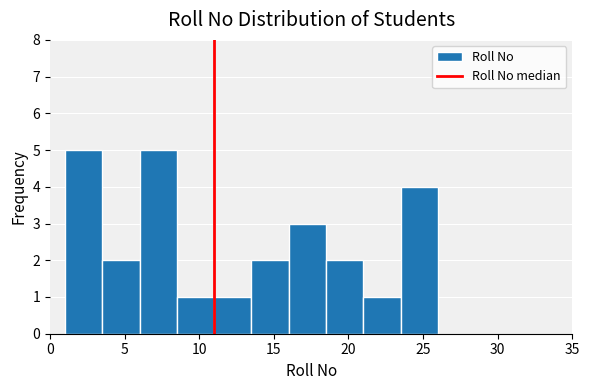

Reading left to right, transcribe this chart: for each bar, give the range it covers on the x-axis and its height. The values are not printed on the chart, so give them approximately, as read against the axis.

1.0 to 3.5: 5
3.5 to 6.0: 2
6.0 to 8.5: 5
8.5 to 11.0: 1
11.0 to 13.5: 1
13.5 to 16.0: 2
16.0 to 18.5: 3
18.5 to 21.0: 2
21.0 to 23.5: 1
23.5 to 26.0: 4